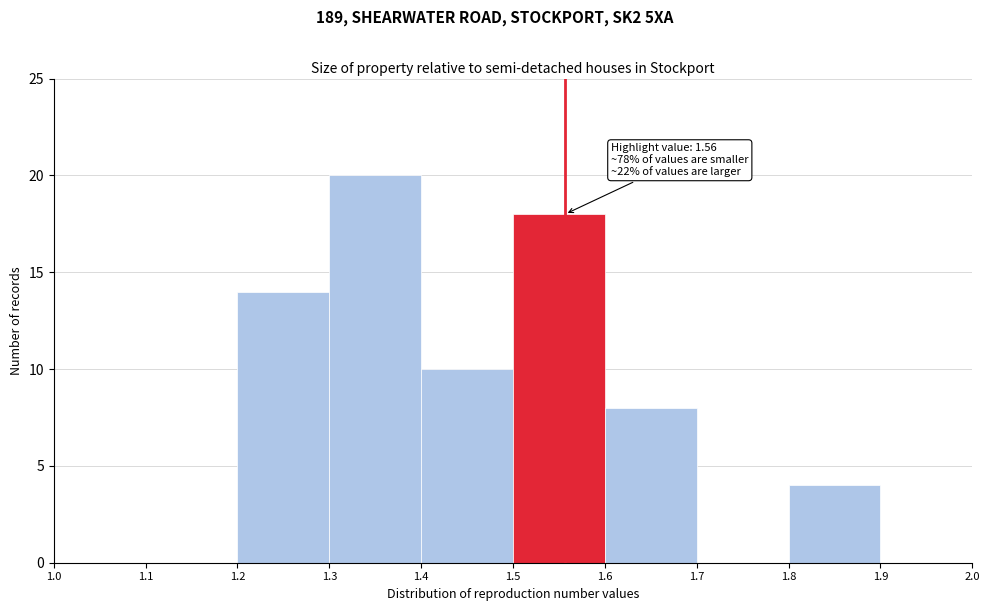

Which range on the x-axis has the tallest bar?

1.3 to 1.4